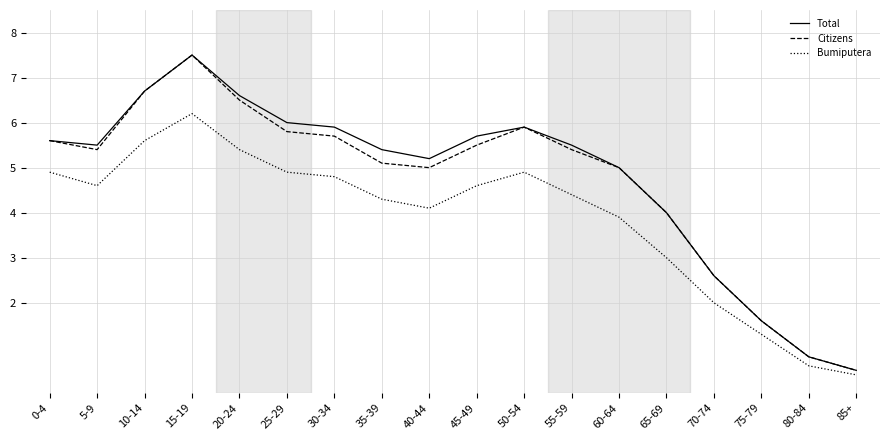

Where is the first local maximum for Total?

15-19